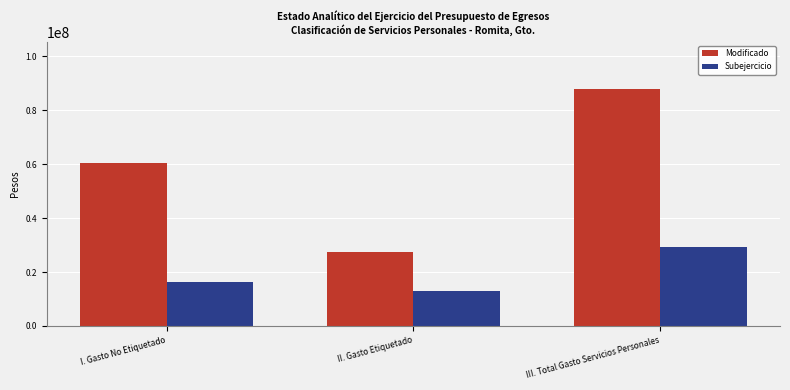

List the series in order of their peak value, lowest first.

Subejercicio, Modificado